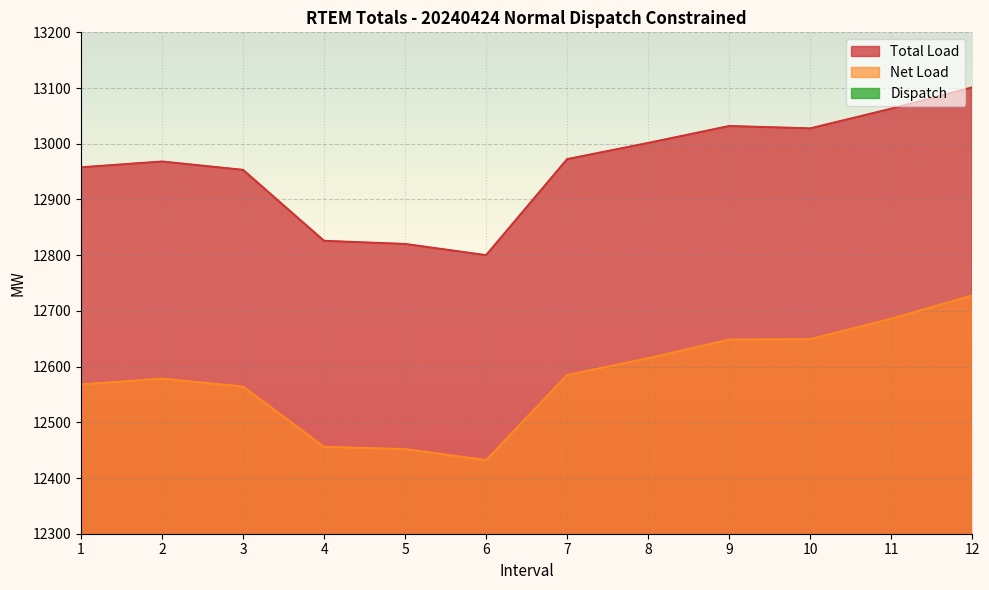

What is the difference between the maximum and minimum values in the Dispatch series?

21.9